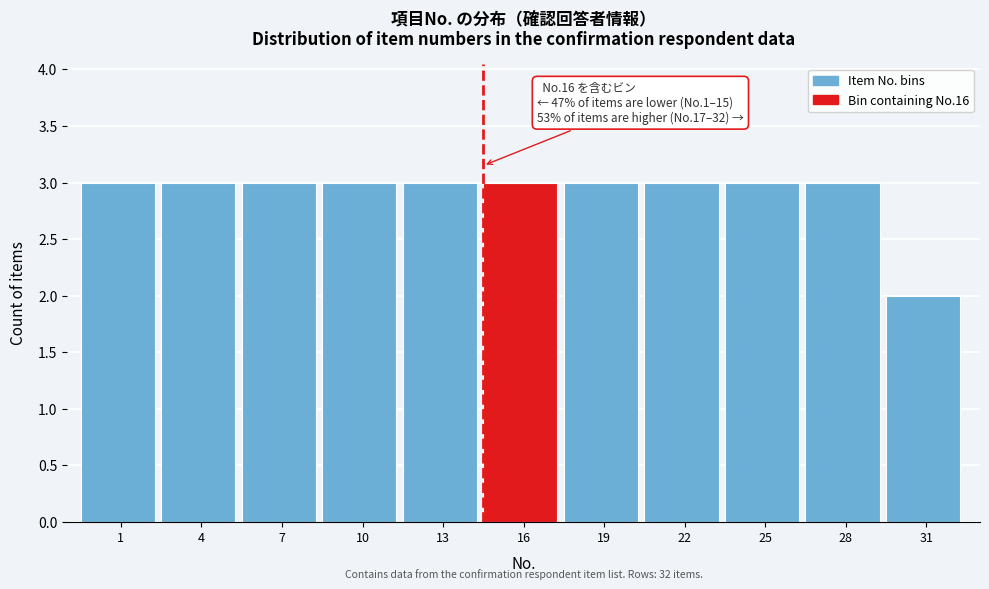

Reading left to right, list all the values displayed in this chart.

1=3	4=3	7=3	10=3	13=3	16=3	19=3	22=3	25=3	28=3	31=2